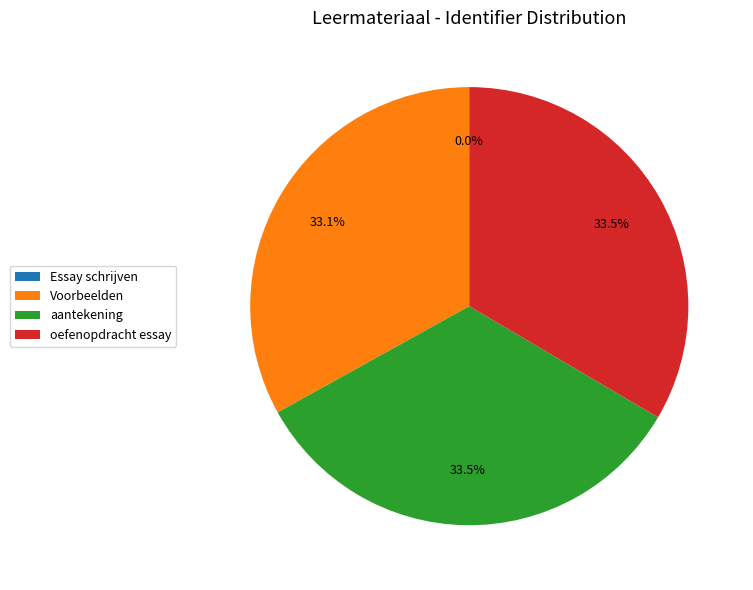

What is the ratio of the value at oefenopdracht essay to the value at aantekening?

1.0